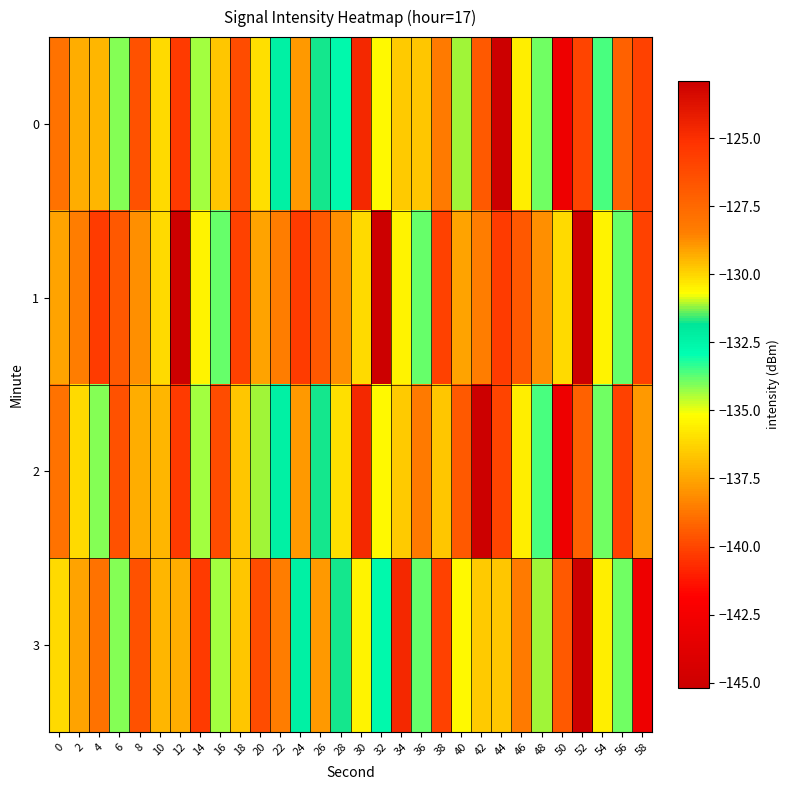

Rank the series at 30 from lowest to highest value.

3, 1, 0, 2